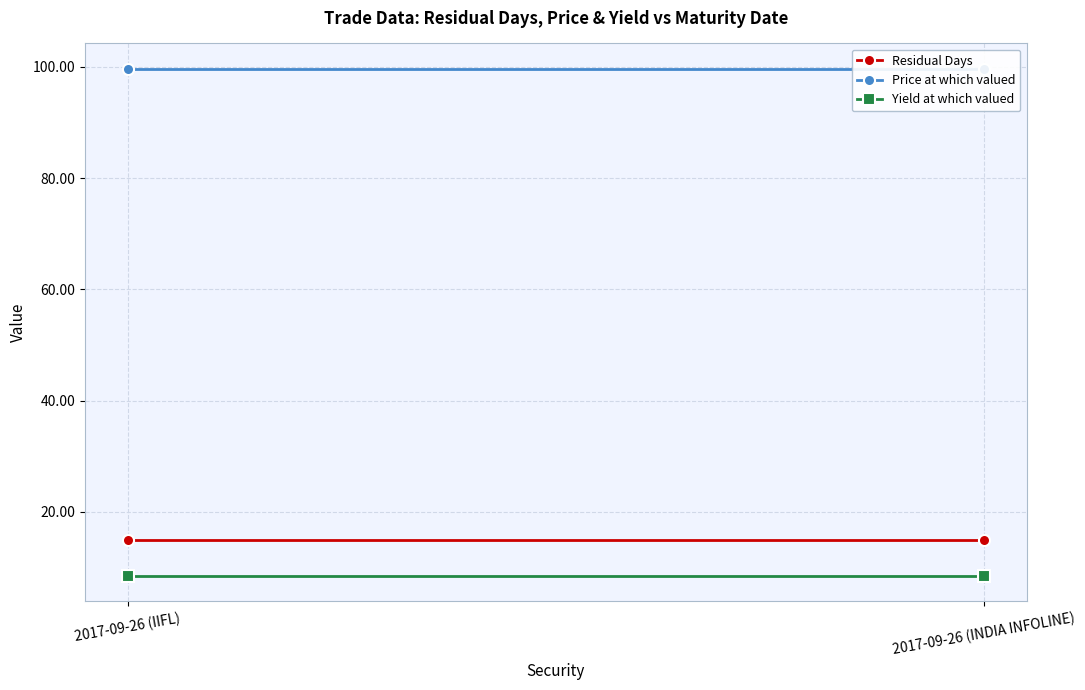

Reading left to right, extract all data points from this chart.

Residual Days: 15.0	15.0
Price at which valued: 99.7	99.7
Yield at which valued: 8.5	8.5